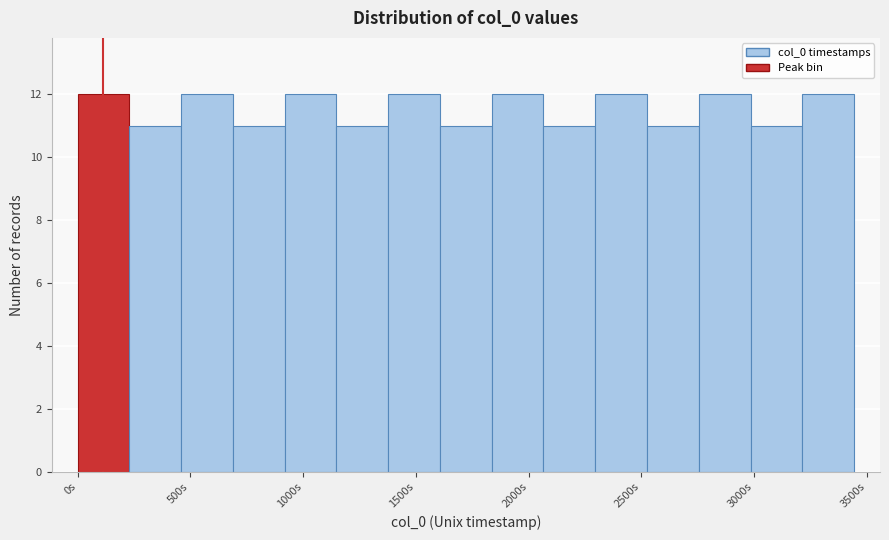

Reading left to right, transcribe this chart: for each bar, give the range it covers on the x-axis and its height. Neither the bar edges nor the heights are printed on the chart, so give them approximately, as read against the axes.

0 to 250: 12
250 to 450: 11
450 to 700: 12
700 to 900: 11
900 to 1150: 12
1150 to 1400: 11
1400 to 1600: 12
1600 to 1850: 11
1850 to 2050: 12
2050 to 2300: 11
2300 to 2550: 12
2550 to 2750: 11
2750 to 3000: 12
3000 to 3200: 11
3200 to 3450: 12